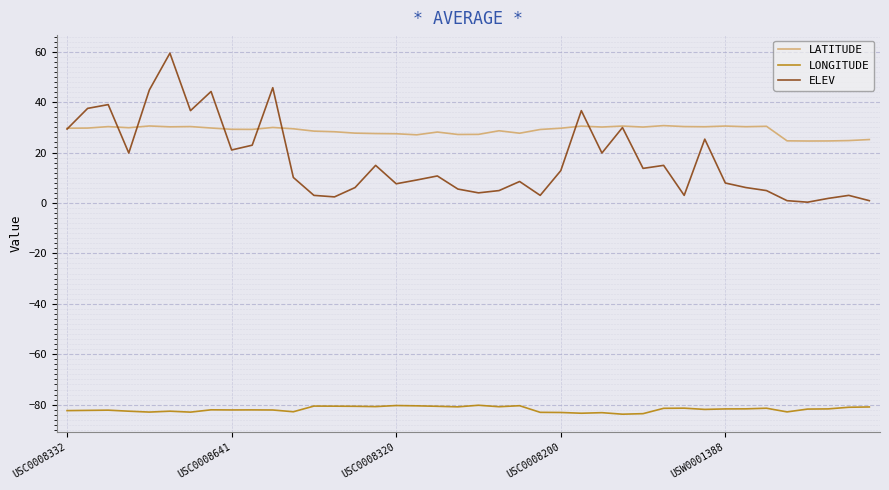

Which series has the largest range (max minus min)?

ELEV